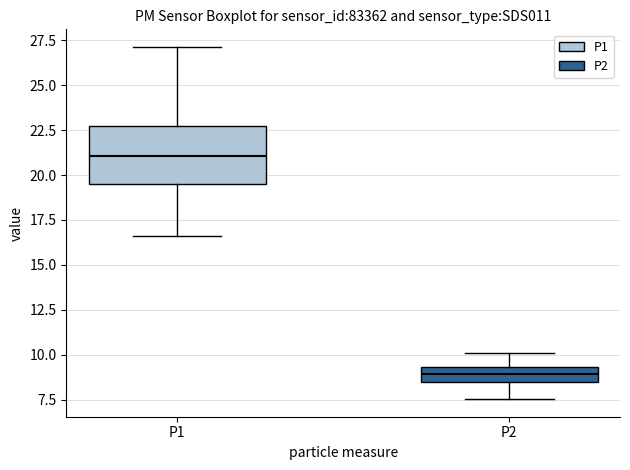

Which box has the highest median line?

P1